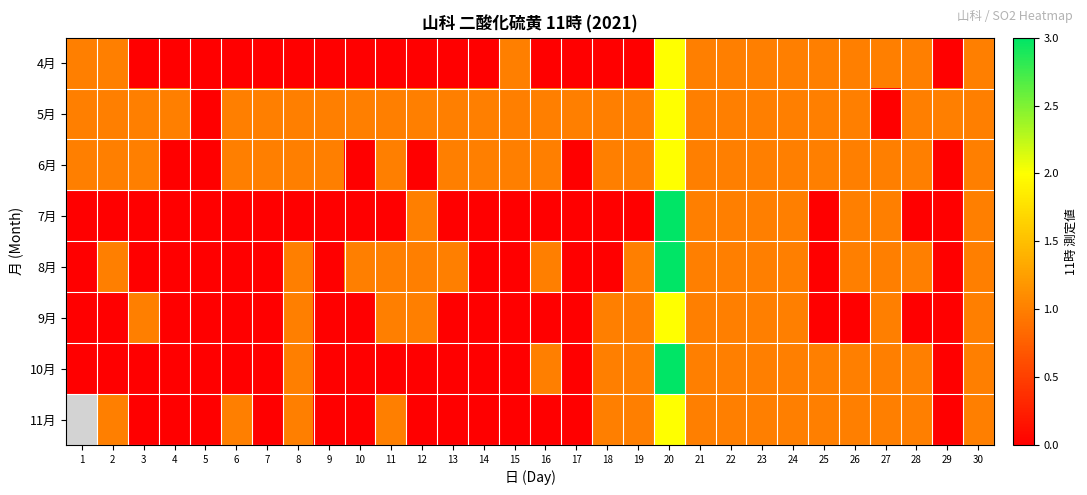

Is it true that 11月 equals 2.0 at 20?

True